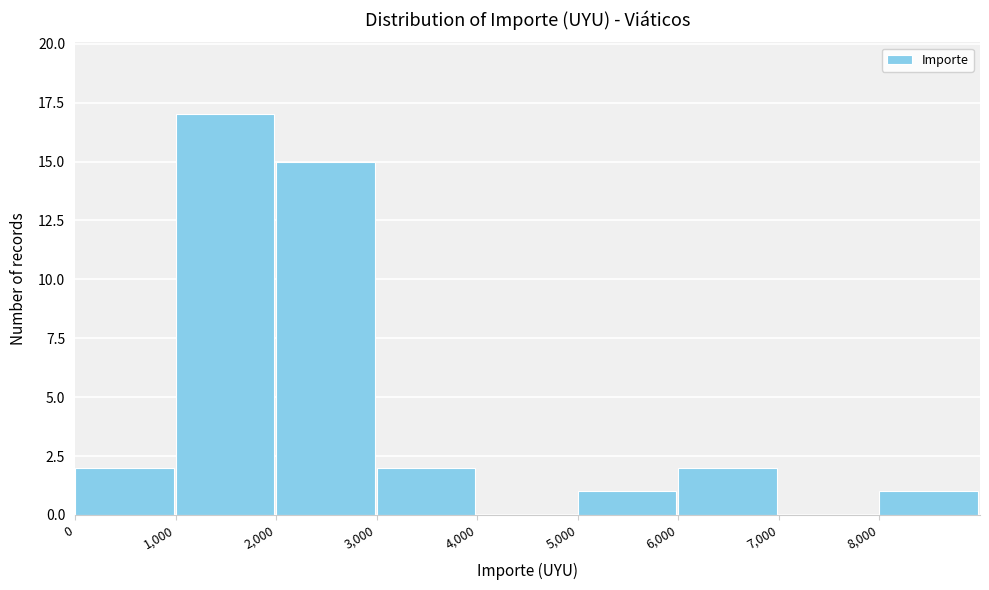

Reading left to right, list every bar in this chart as the range it spans on the x-axis followed by its height. The values are not printed on the chart, so give them approximately, as read against the axis.

0 to 1000: 2
1000 to 2000: 17
2000 to 3000: 15
3000 to 4000: 2
4000 to 5000: 0
5000 to 6000: 1
6000 to 7000: 2
7000 to 8000: 0
8000 to 9000: 1